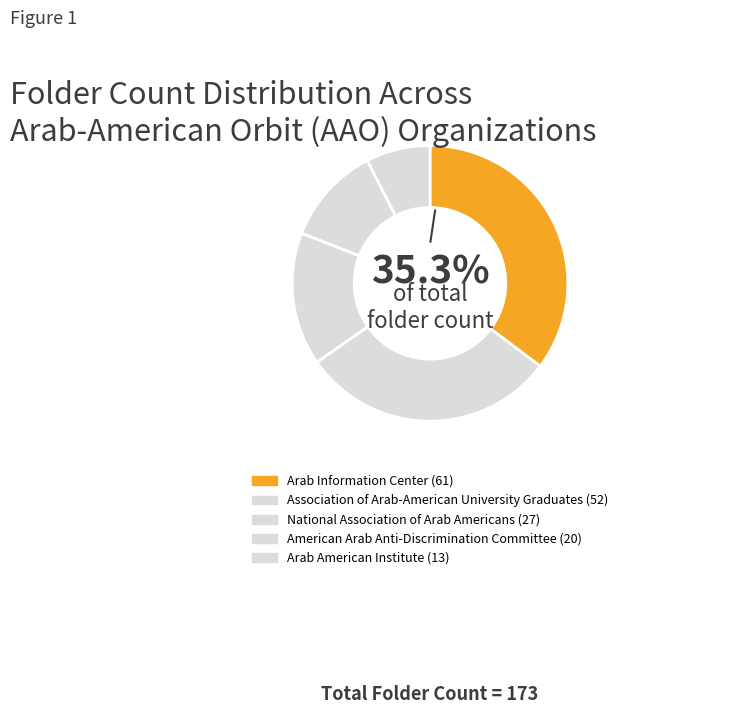

What percentage is NOT represented by National Association of Arab Americans?

84.4%